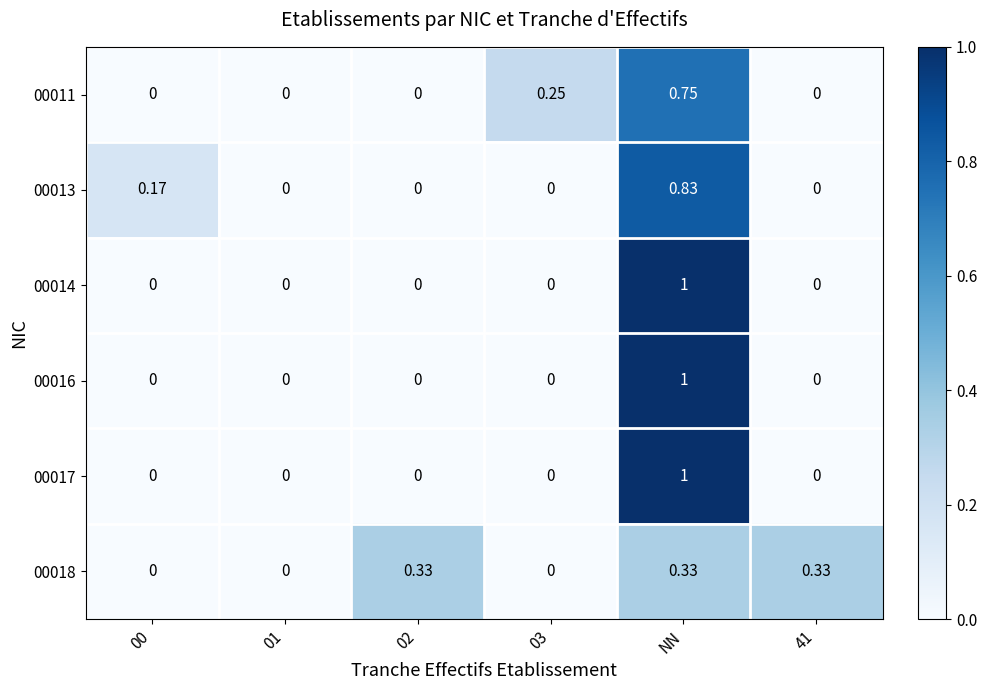

At which label does 00014 reach its peak?

NN